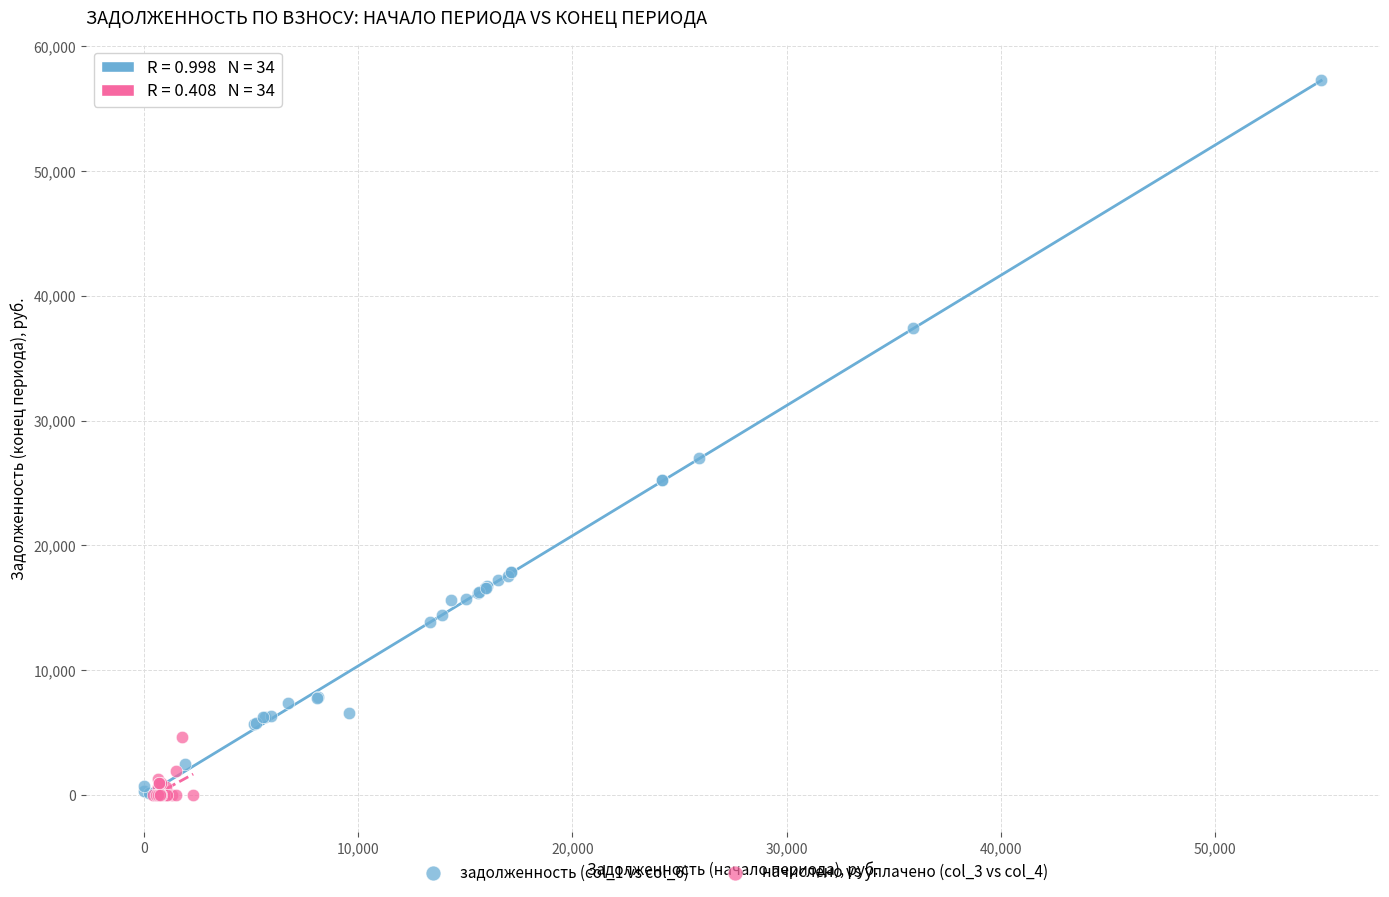

Which series contains the highest Y value?

задолженность (col_1 vs col_6)